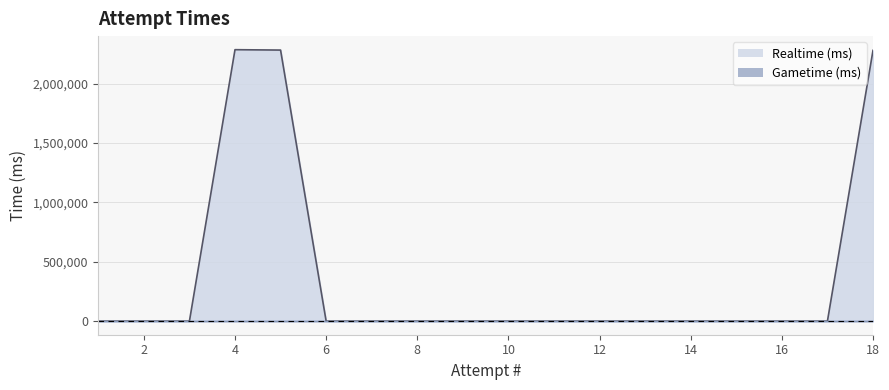

How many categories are shown in the chart?

18